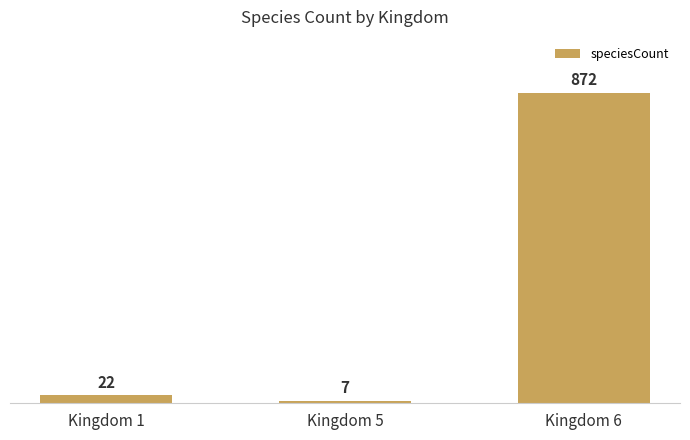

What is the smallest value displayed?

7